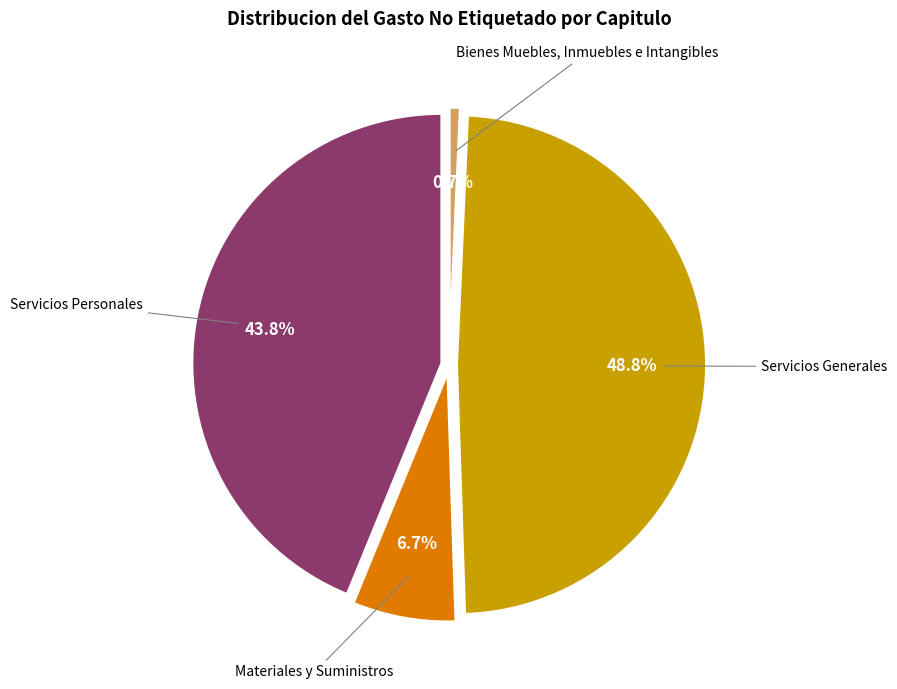

Is Servicios Generales the majority of the pie?

No